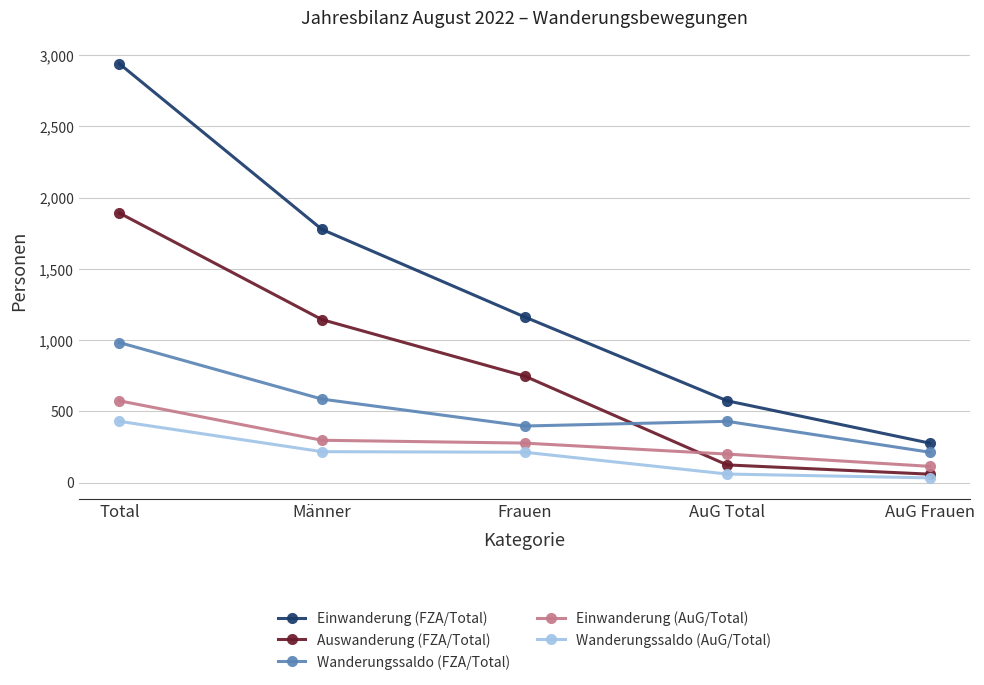

Between Total and Frauen, which series saw the biggest shift?

Einwanderung (FZA/Total)